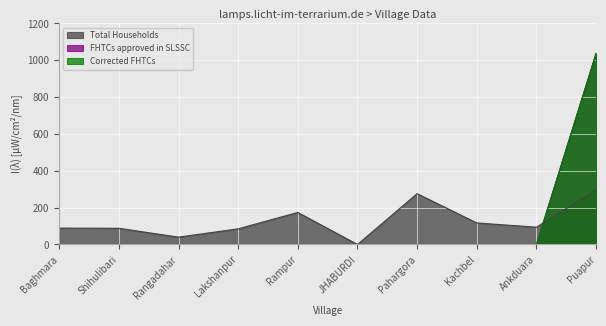

What is the approximate value of Total Households at Ankduara?

94